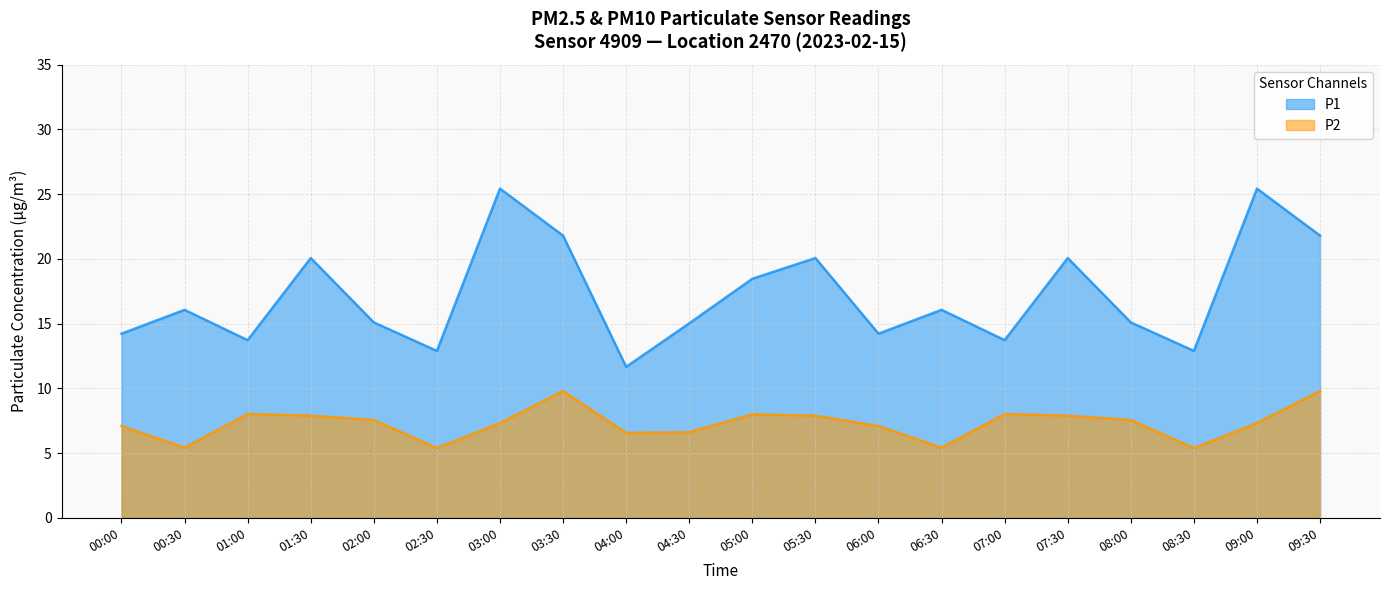

What is the sum of all P2 values?

146.2